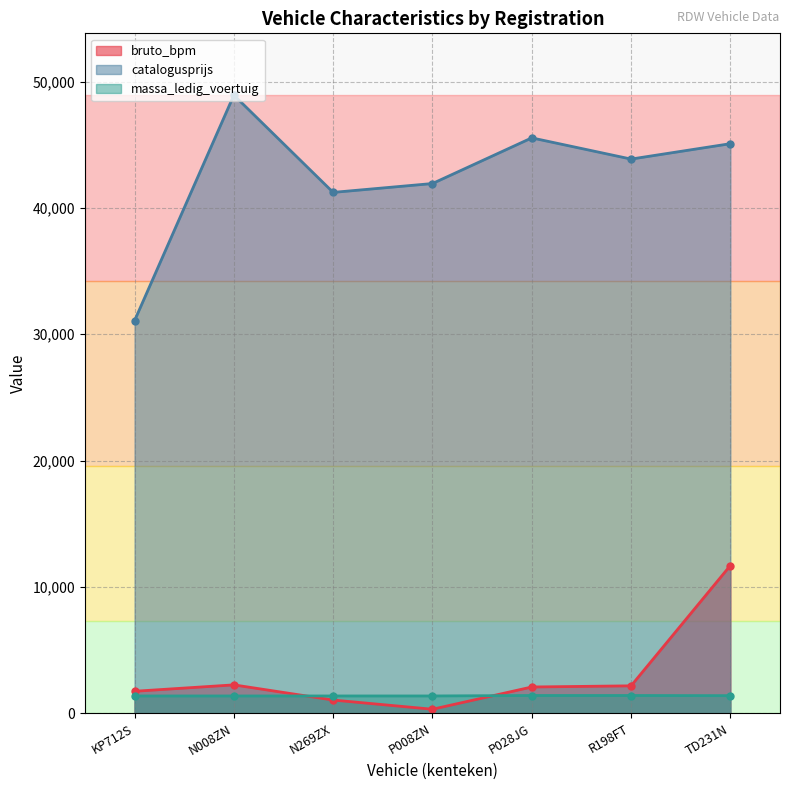

At how many categories does at least one series exceed 16688?

7